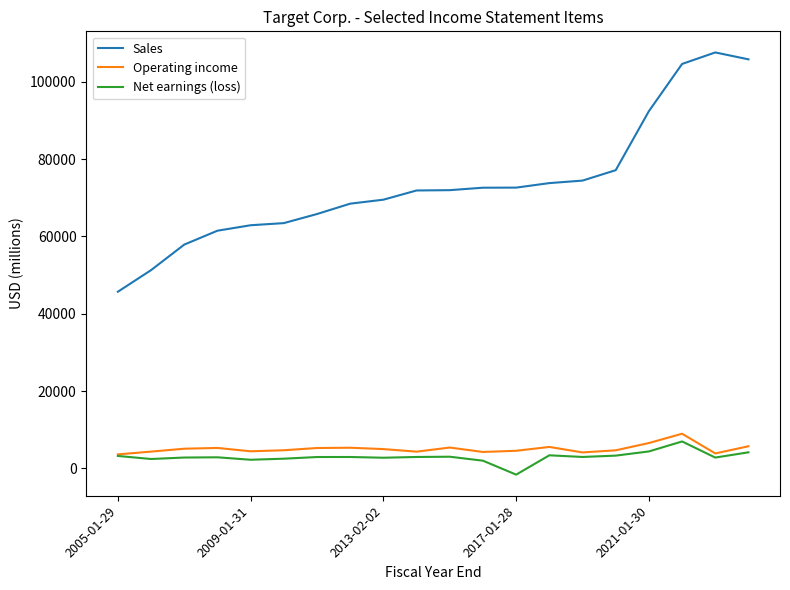

True or false: Sales and Net earnings (loss) intersect in this chart.

False